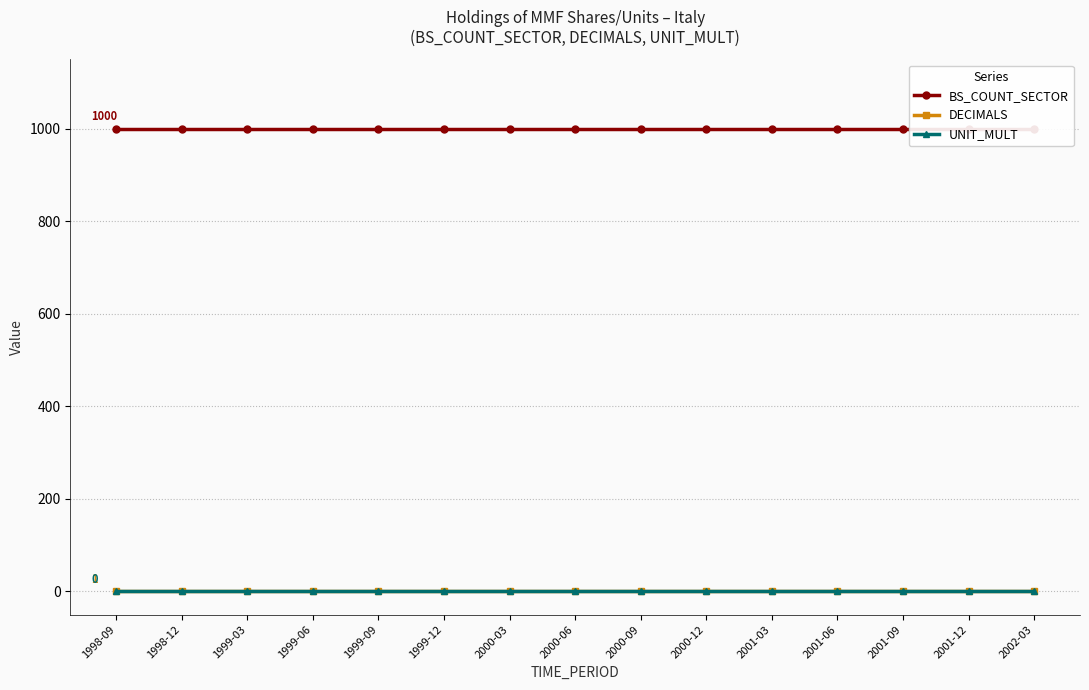

What position from the left is 1999-12?

6